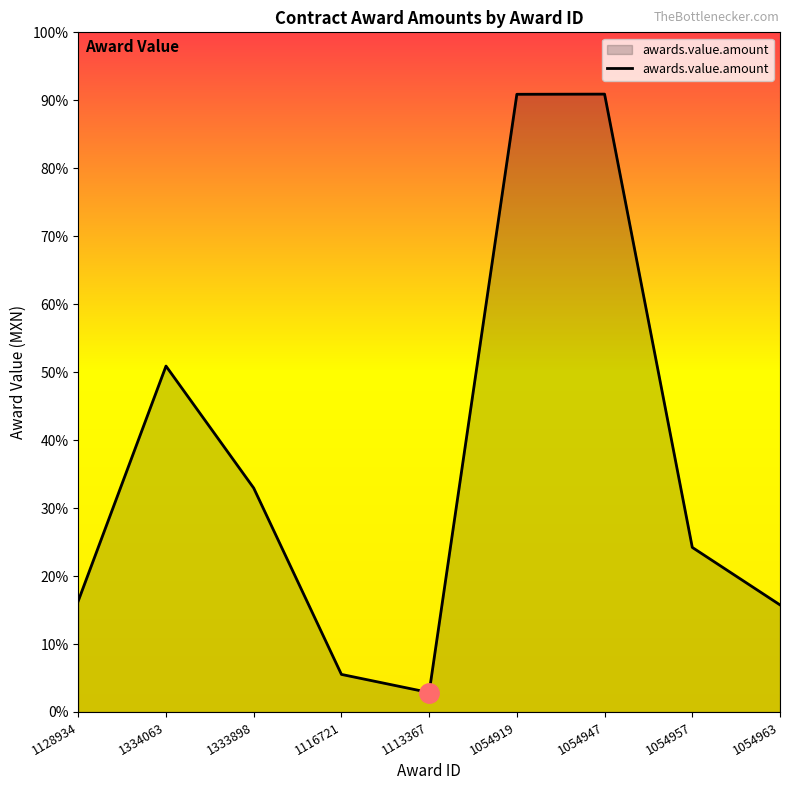

True or false: the data shows 3296409 at 1054919.

False